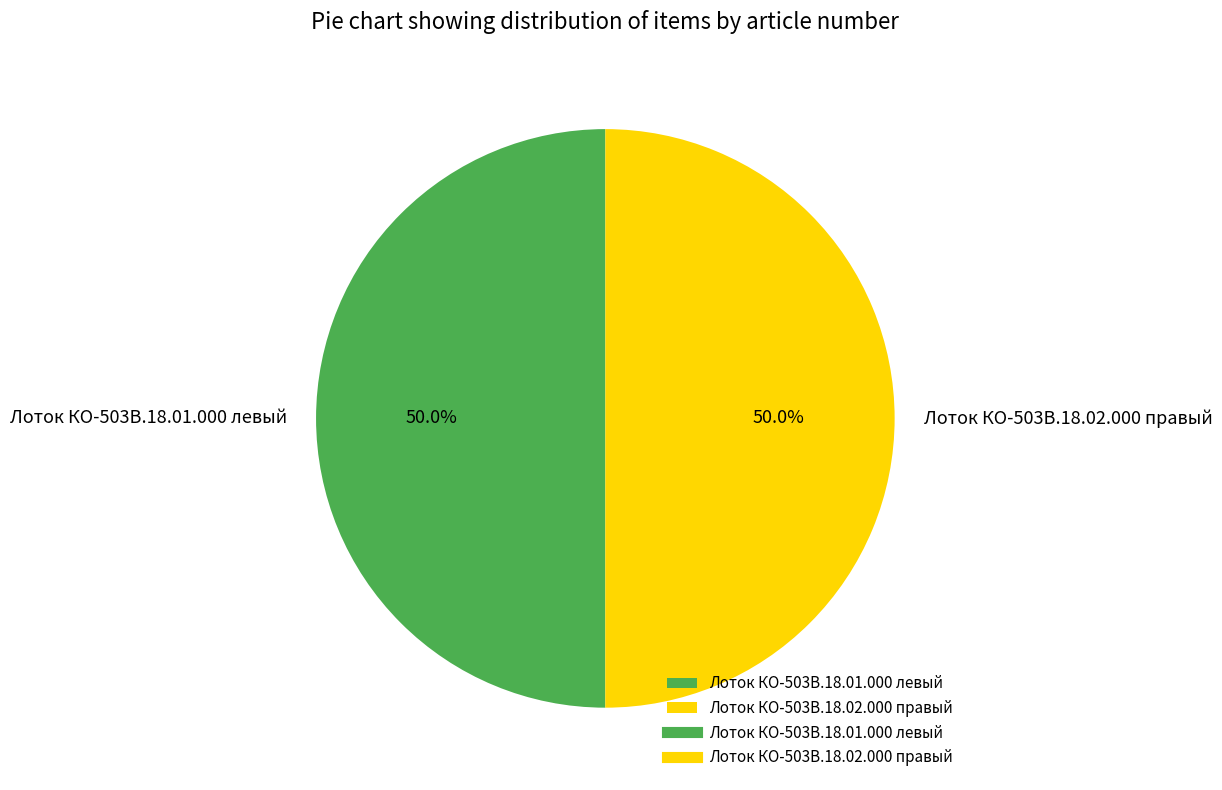

What is the ratio of the value at Лоток КО-503В.18.01.000 левый to the value at Лоток КО-503В.18.02.000 правый?

1.0